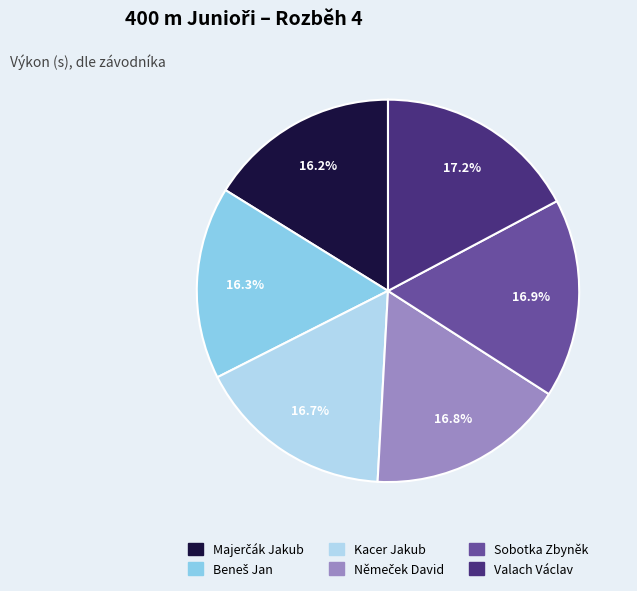

Is there a majority slice in this chart?

No